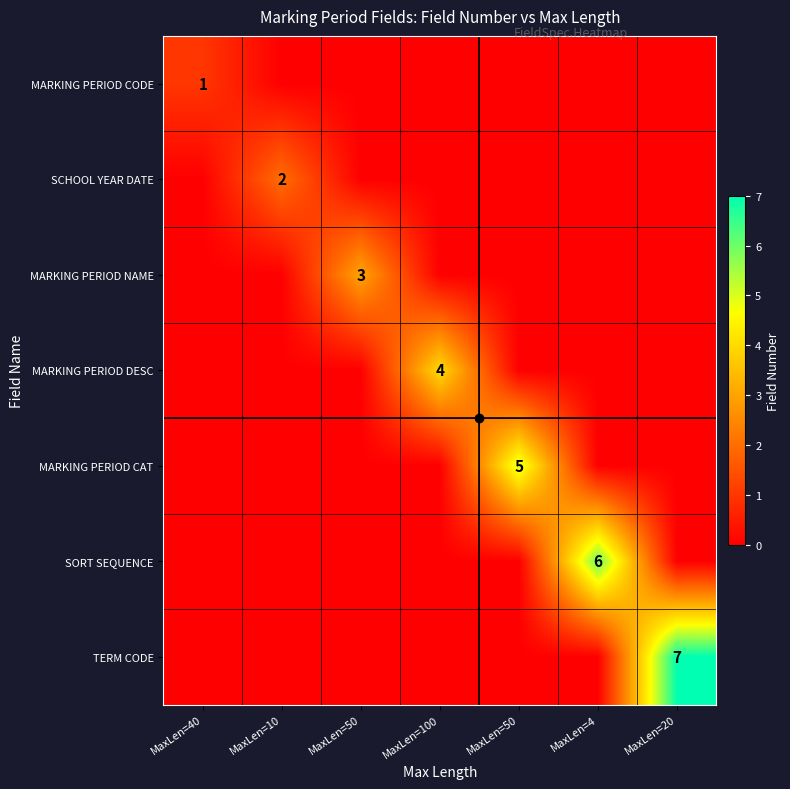

The value of SORT SEQUENCE at MaxLen=50 is -4. True or false?

False